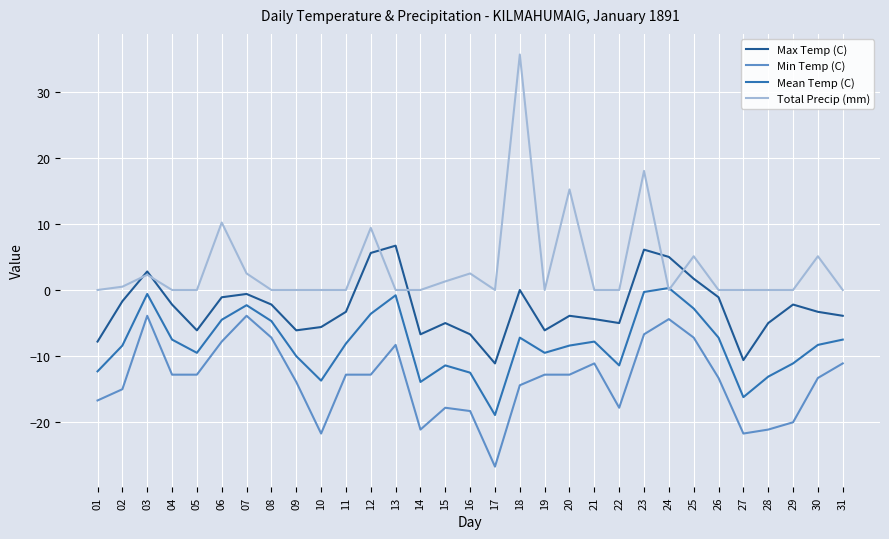

Is the value of Min Temp (C) at 15 greater than the value of Max Temp (C) at 19?

No